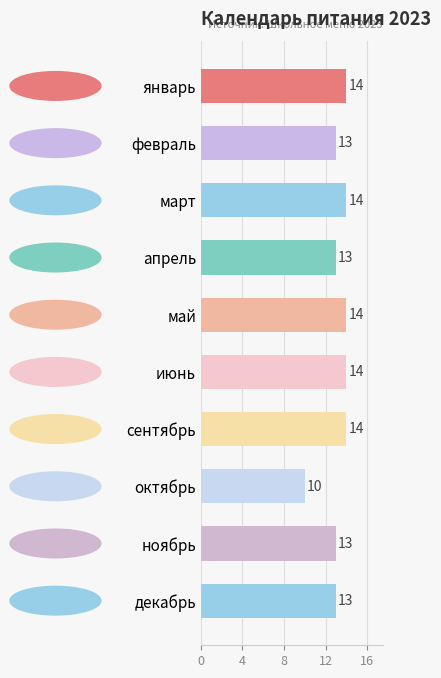

What is the label of the 7th bar from the top?

сентябрь